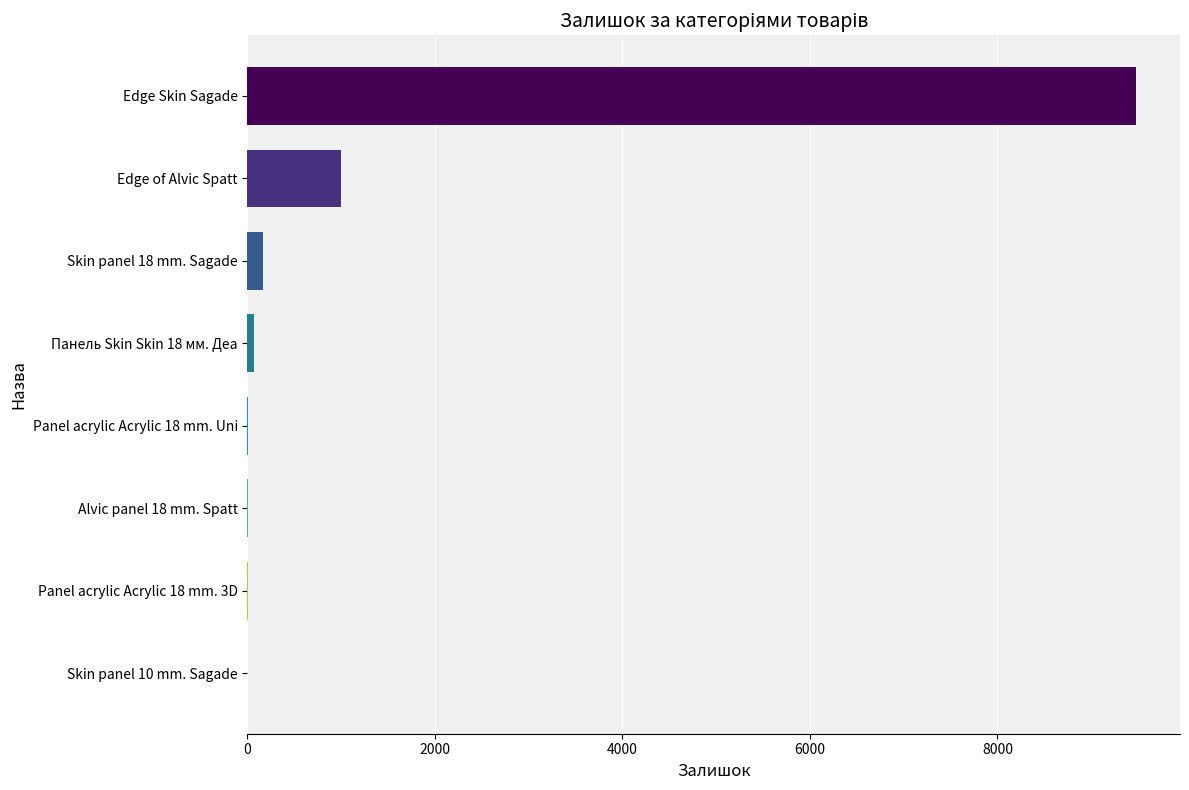

Are the bars grouped side by side (vs. stacked)?

No